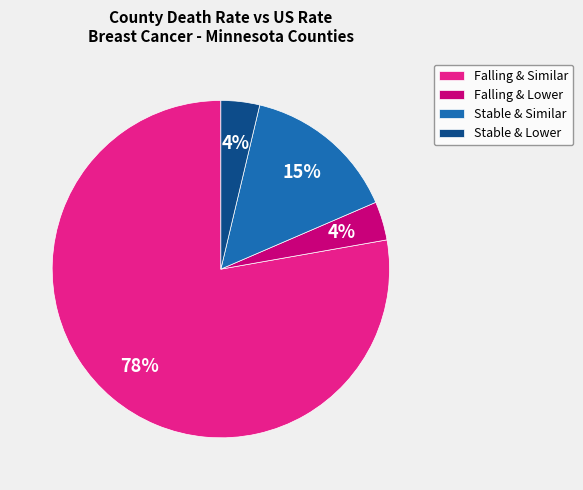

How many slices are in this pie chart?

4